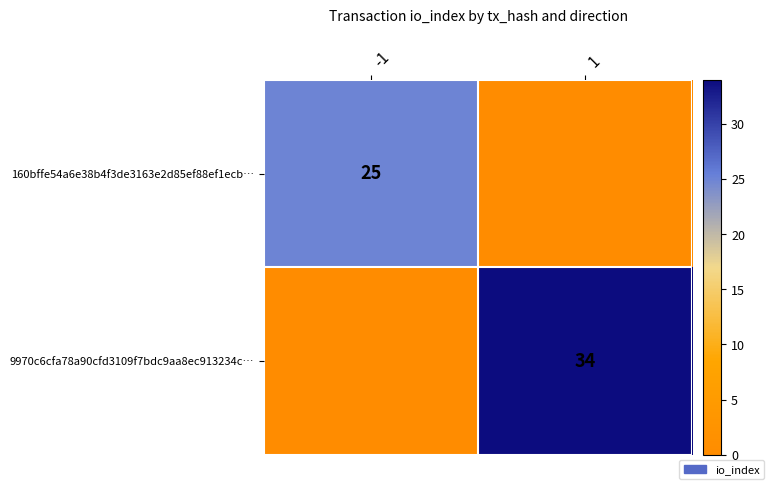

The value of 9970c6cfa78a90cfd3109f7bdc9aa8ec913234c… at 1 is 34. True or false?

True